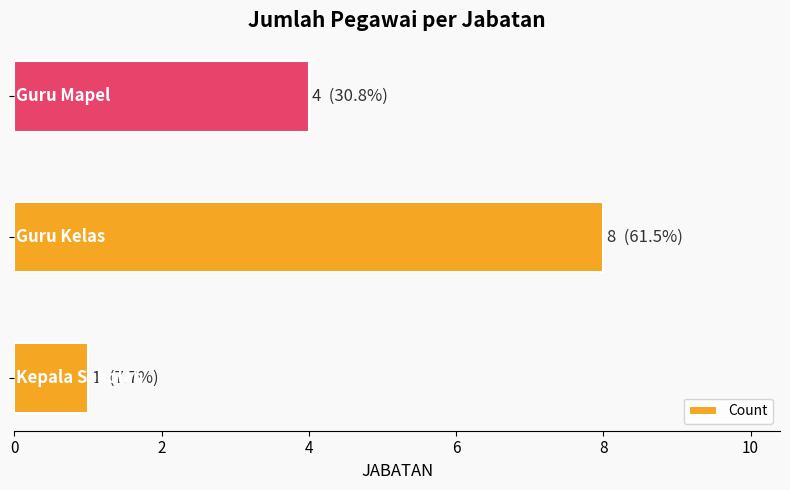

What is the average value?

4